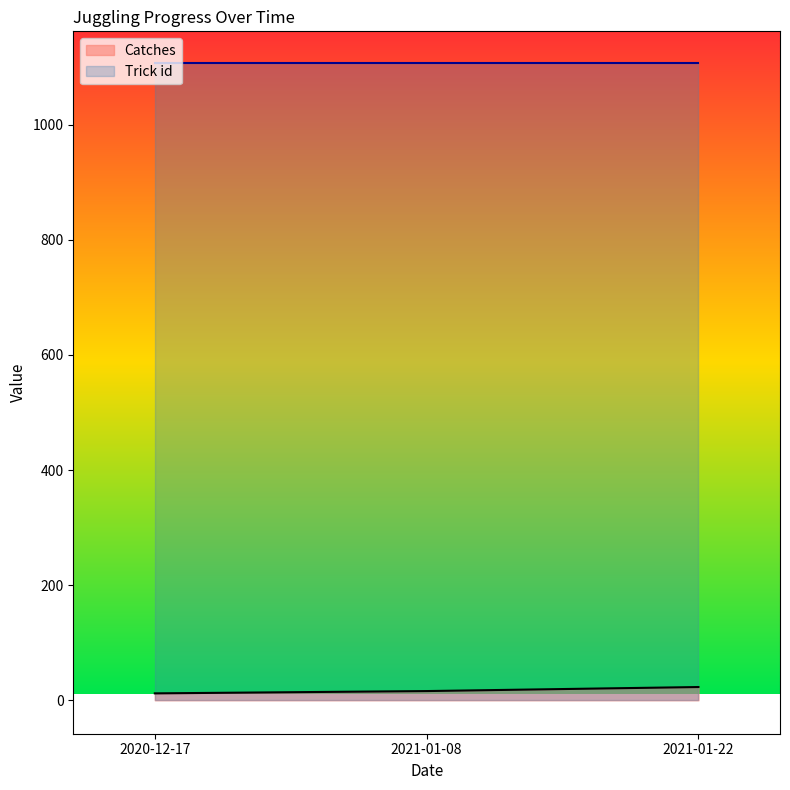

Which category has the highest value across all series?

2021-01-22